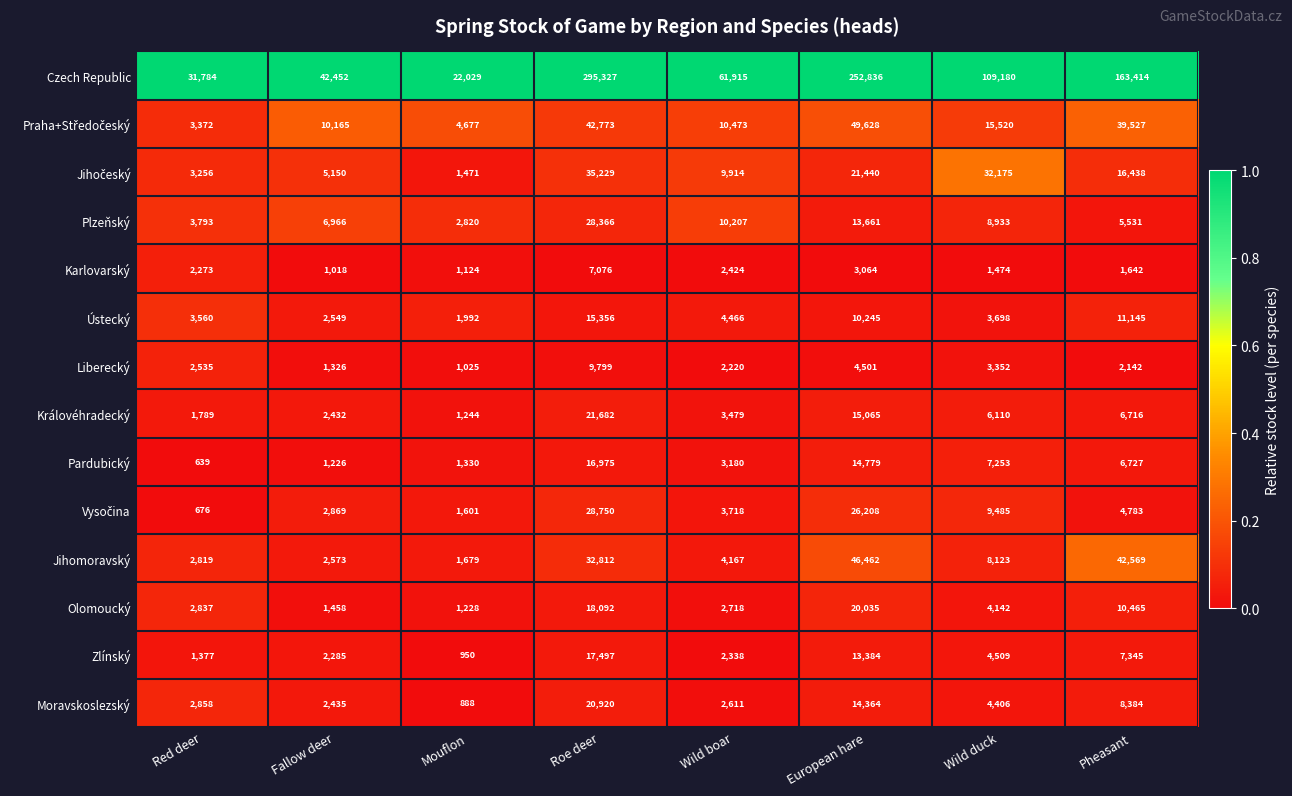

What is the spread (max minus min) of values at Roe deer?

288251